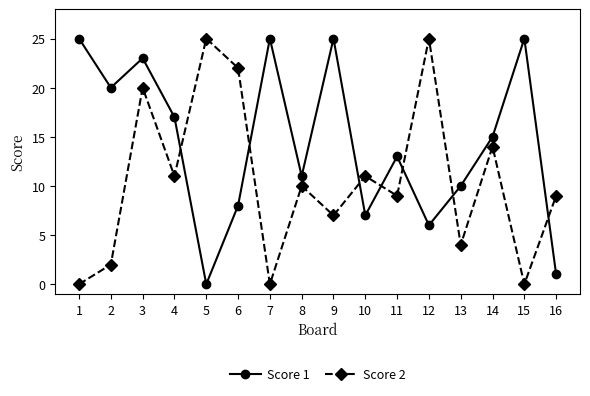

What is the value of the Score 2 point at the 10th from the left?

11